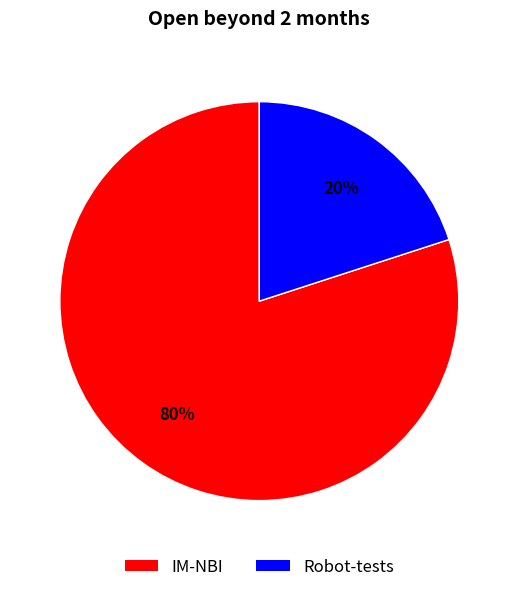

Is the sum of Robot-tests and IM-NBI greater than half?

Yes